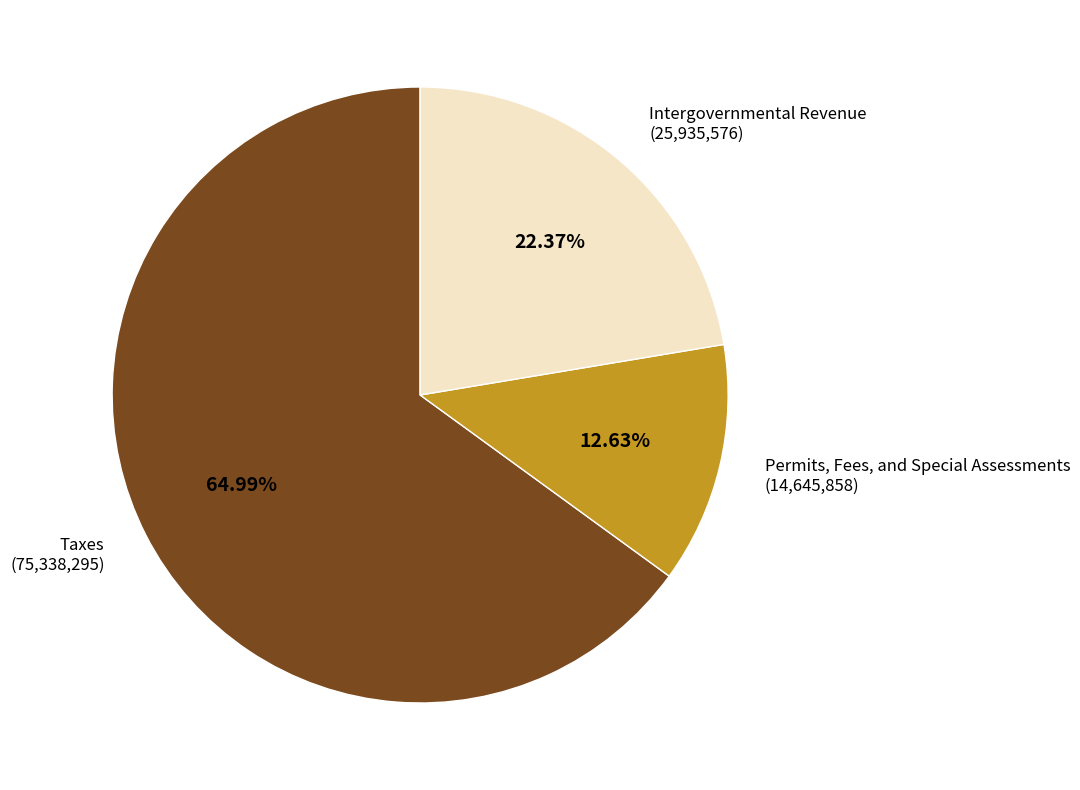

Do Taxes and Intergovernmental Revenue together represent more than half of the pie?

Yes